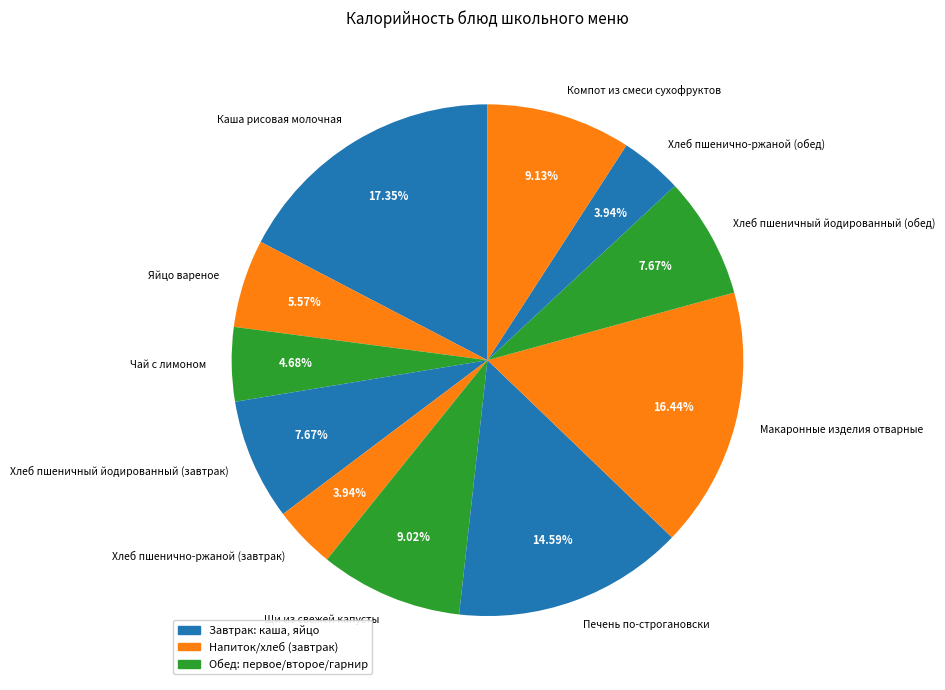

What is the ratio of the value at Щи из свежей капусты to the value at Хлеб пшенично-ржаной (завтрак)?

2.3